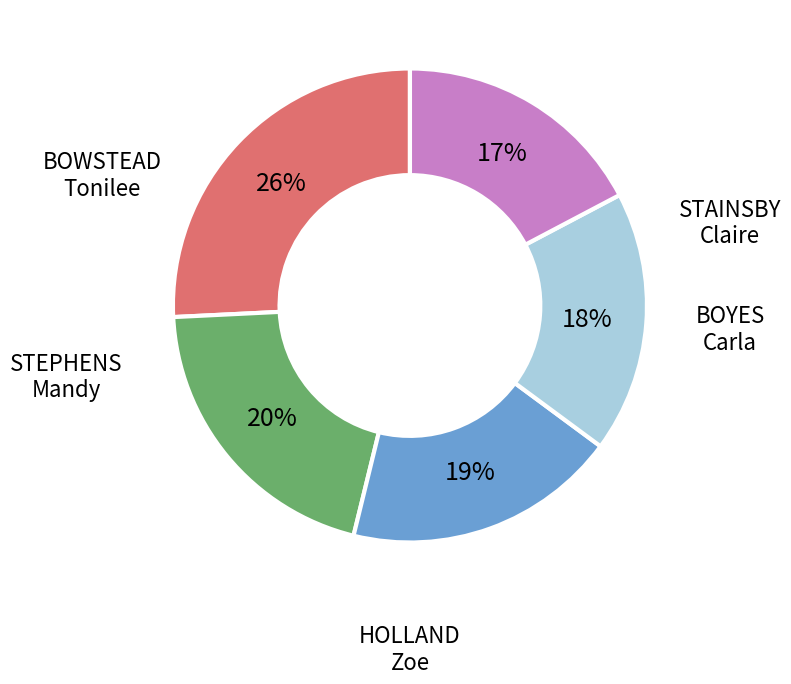

Is there any slice that represents more than half of the pie?

No